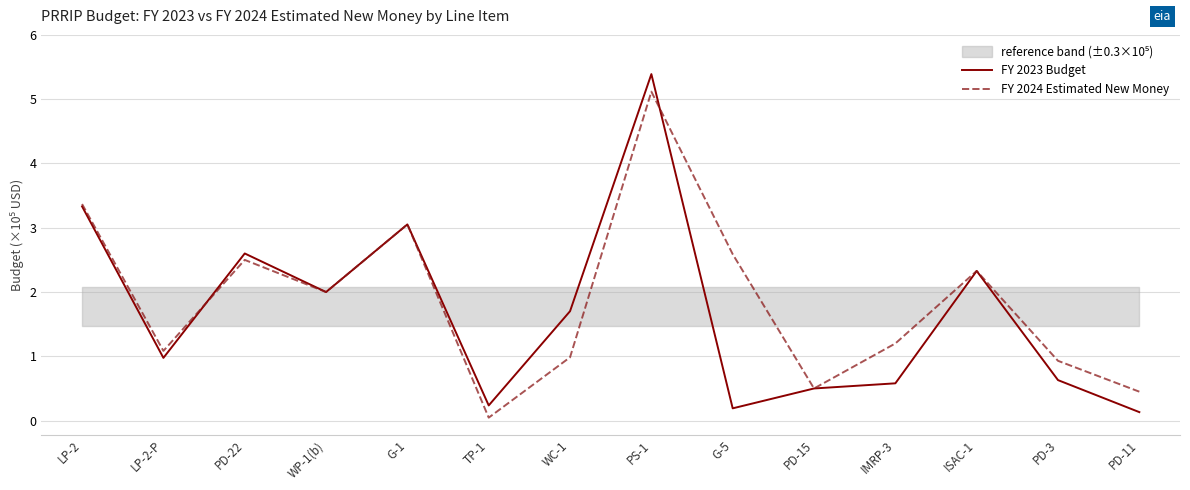

True or false: FY 2023 Budget and FY 2024 Estimated New Money cross at least once.

True